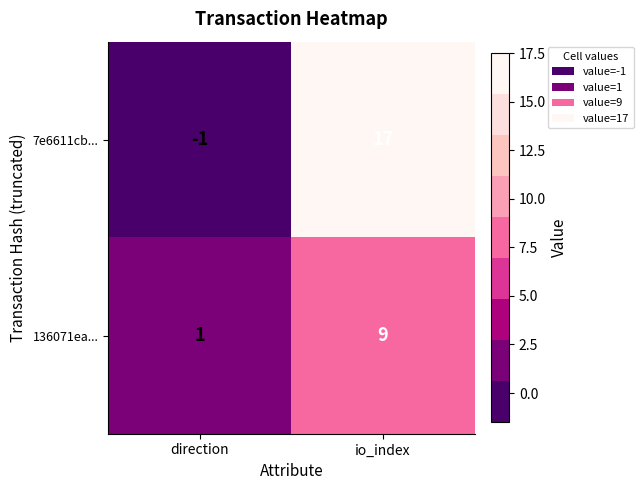

How many distinct data groups are displayed?

2